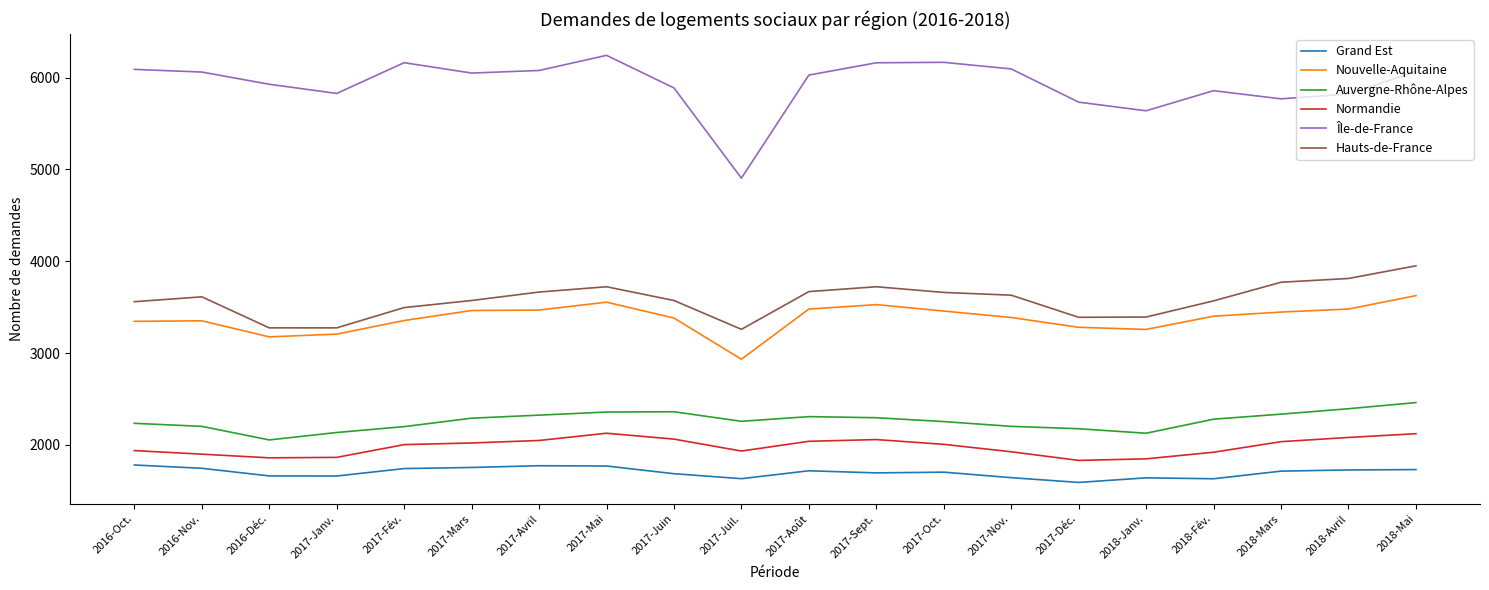

Which series has the largest total across all categories?

Île-de-France